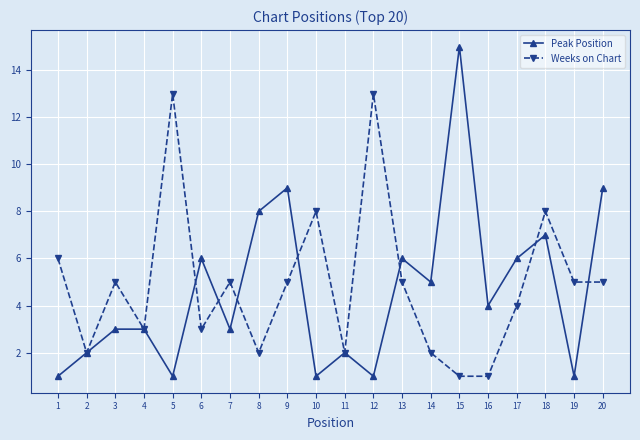

Rank the series by their average value, from highest to lowest.

Weeks on Chart, Peak Position